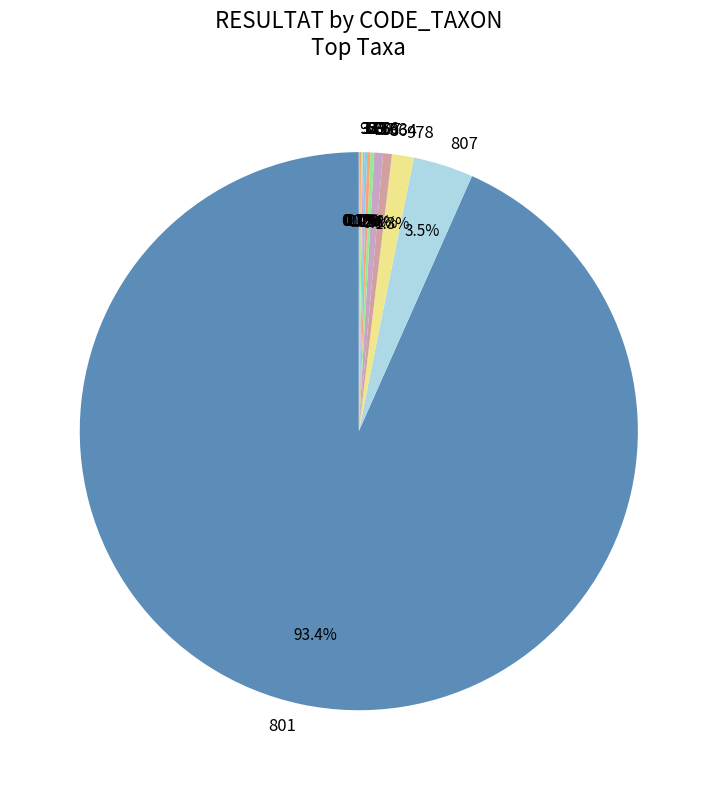

Which category has the biggest portion of the pie?

801